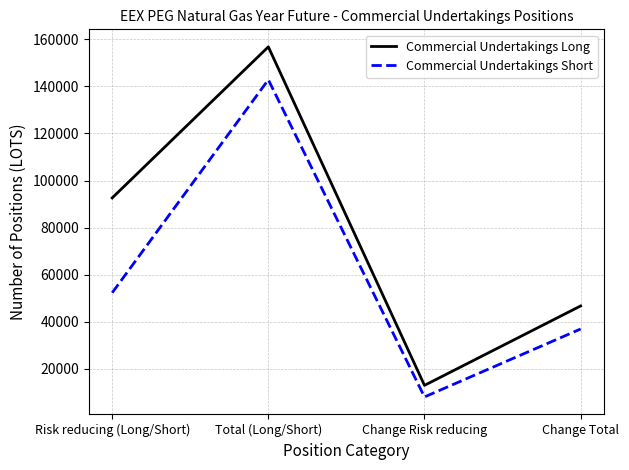

What position from the right is Change Risk reducing?

2